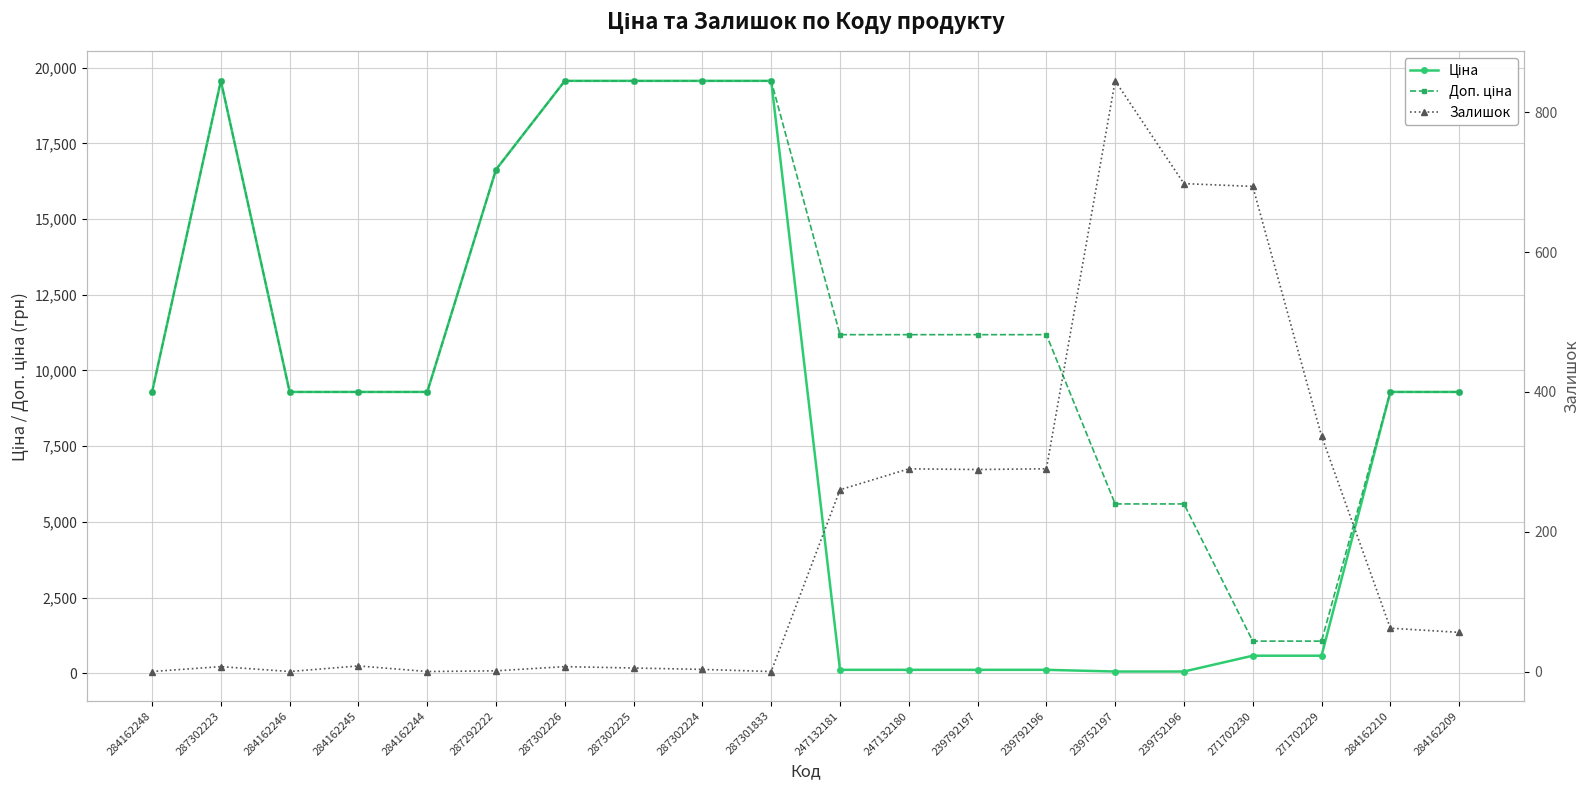

Count the number of data series in this chart.

3